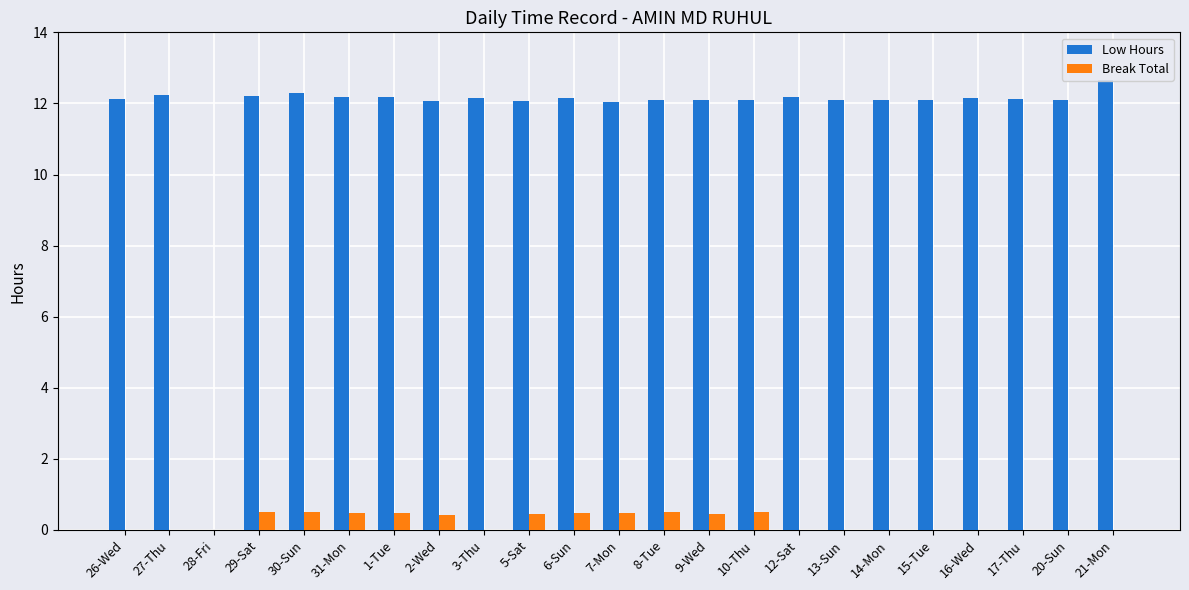

Reading left to right, list all the values displayed in this chart.

Low Hours: 26-Wed=12.1	27-Thu=12.2	28-Fri=0.0	29-Sat=12.2	30-Sun=12.3	31-Mon=12.2	1-Tue=12.2	2-Wed=12.1	3-Thu=12.2	5-Sat=12.1	6-Sun=12.2	7-Mon=12.1	8-Tue=12.1	9-Wed=12.1	10-Thu=12.1	12-Sat=12.2	13-Sun=12.1	14-Mon=12.1	15-Tue=12.1	16-Wed=12.2	17-Thu=12.1	20-Sun=12.1	21-Mon=12.7
Break Total: 26-Wed=0.0	27-Thu=0.0	28-Fri=0.0	29-Sat=0.5	30-Sun=0.5	31-Mon=0.5	1-Tue=0.5	2-Wed=0.4	3-Thu=0.0	5-Sat=0.4	6-Sun=0.5	7-Mon=0.5	8-Tue=0.5	9-Wed=0.5	10-Thu=0.5	12-Sat=0.0	13-Sun=0.0	14-Mon=0.0	15-Tue=0.0	16-Wed=0.0	17-Thu=0.0	20-Sun=0.0	21-Mon=0.0